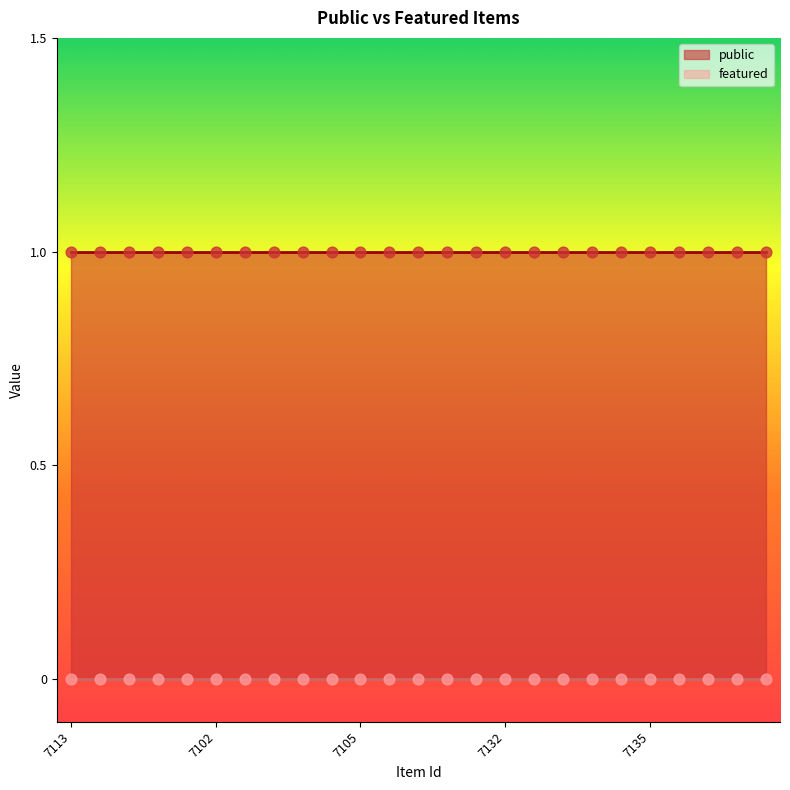

Which series has the widest spread of Y values?

public